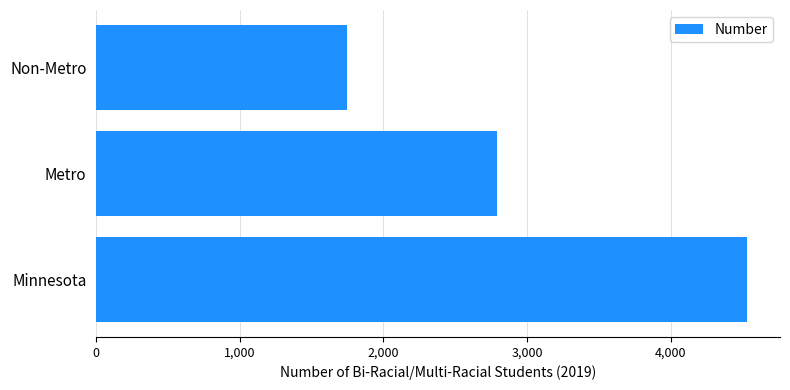

Between Non-Metro and Minnesota, which is larger?

Minnesota